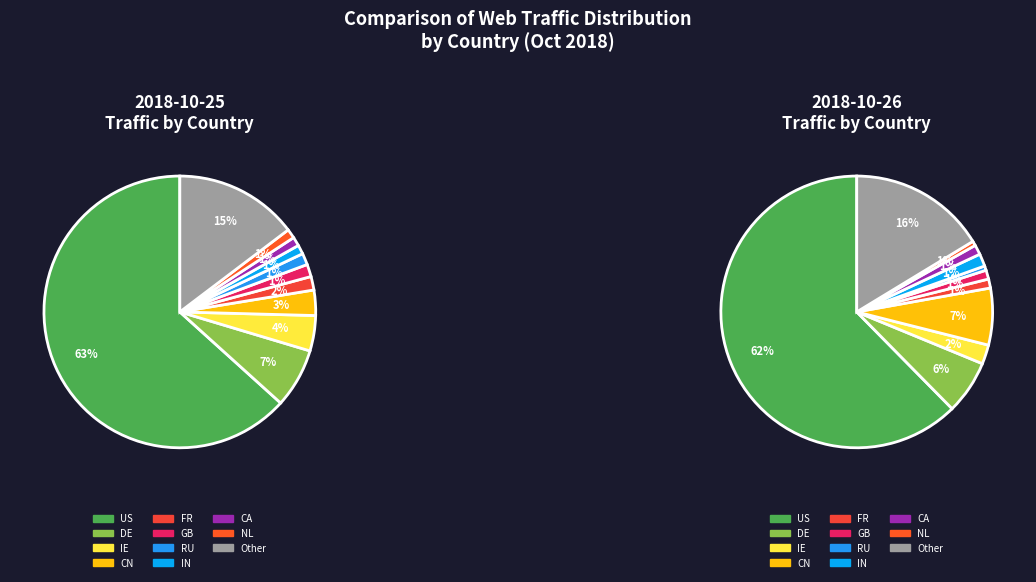

Which category has the smallest portion of the pie?

CA